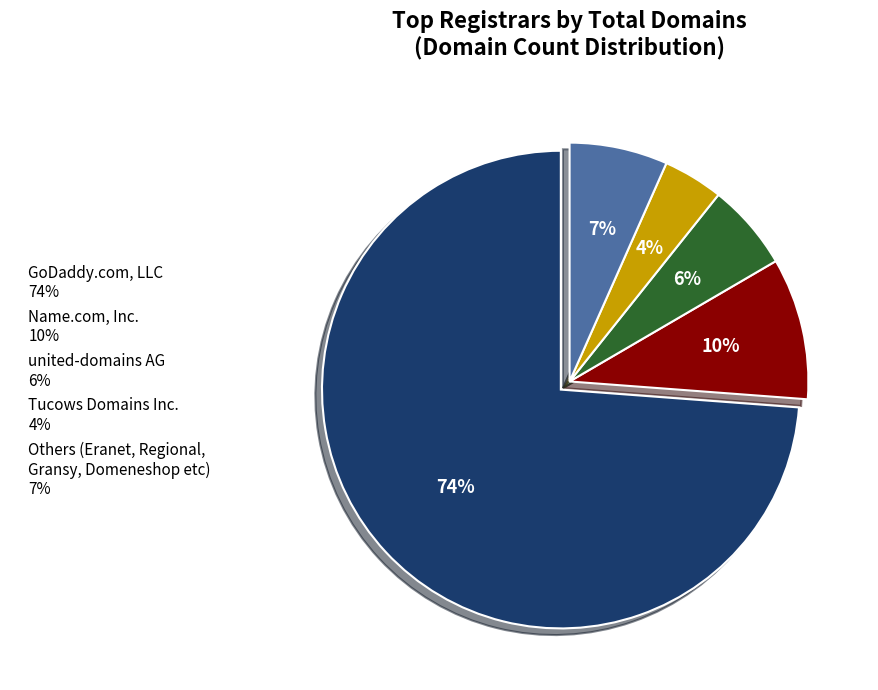

Is the sum of Others (Eranet, Regional, Gransy, Domeneshop etc) 7% and Tucows Domains Inc. 4% greater than half?

No